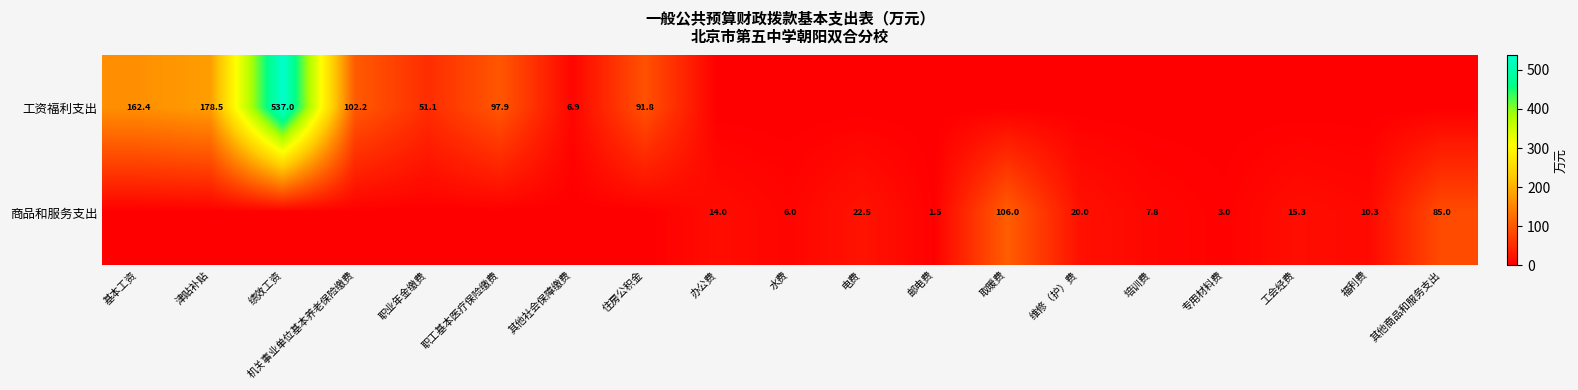

Is it true that 商品和服务支出 equals 3.0 at 专用材料费?

True